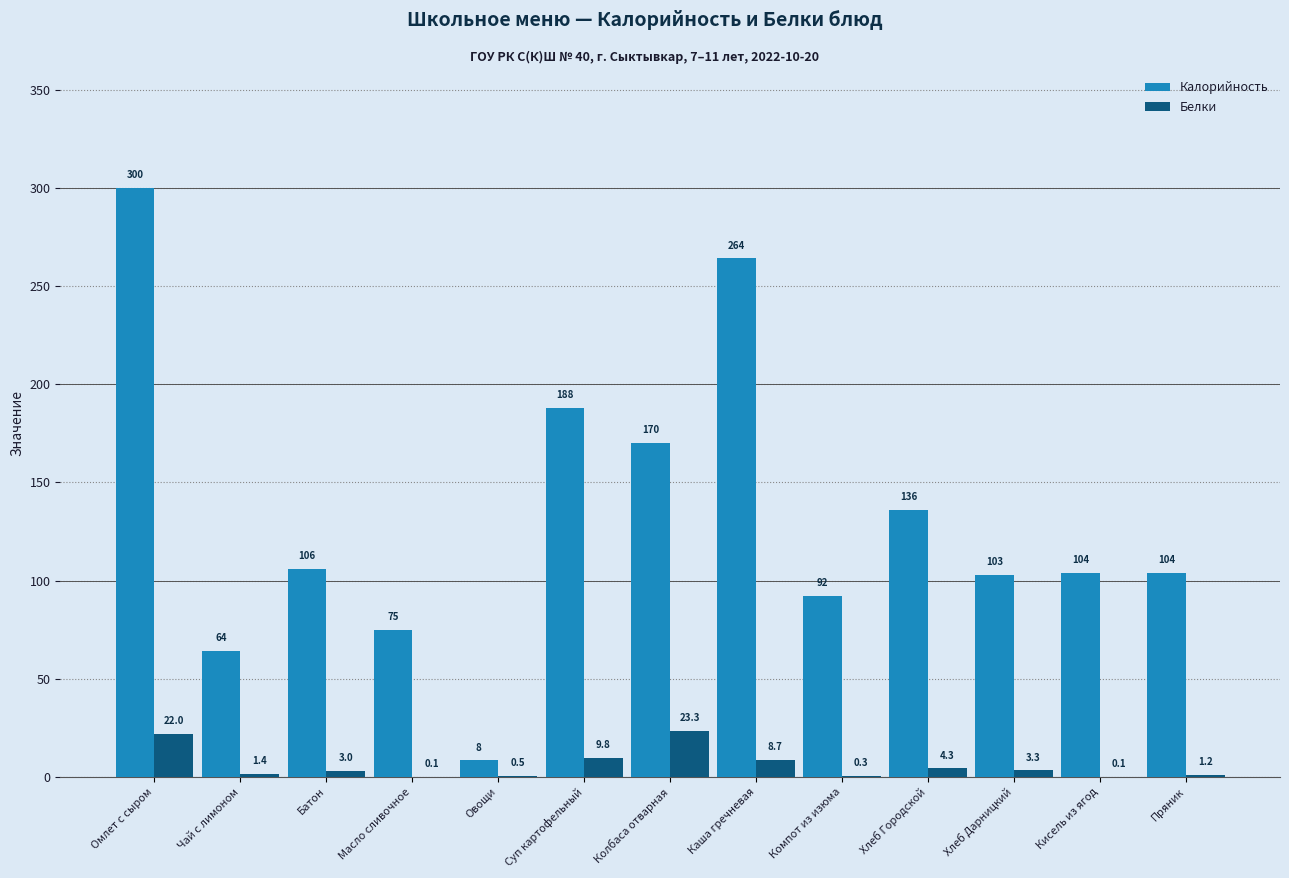

The Белки series shows 1.4 at Чай с лимоном. True or false?

True